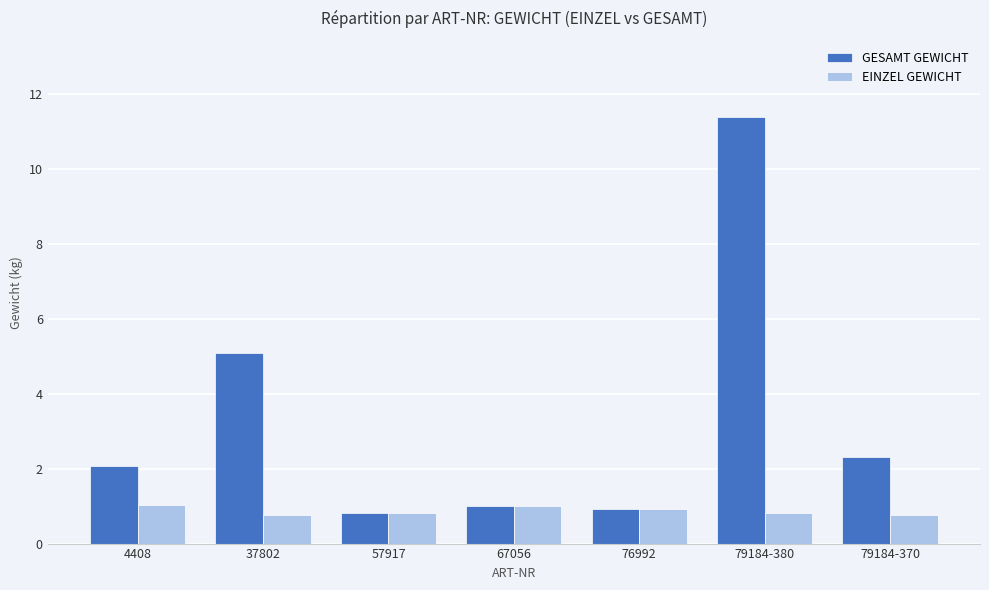

List the series in order of their overall mean, highest first.

GESAMT GEWICHT, EINZEL GEWICHT